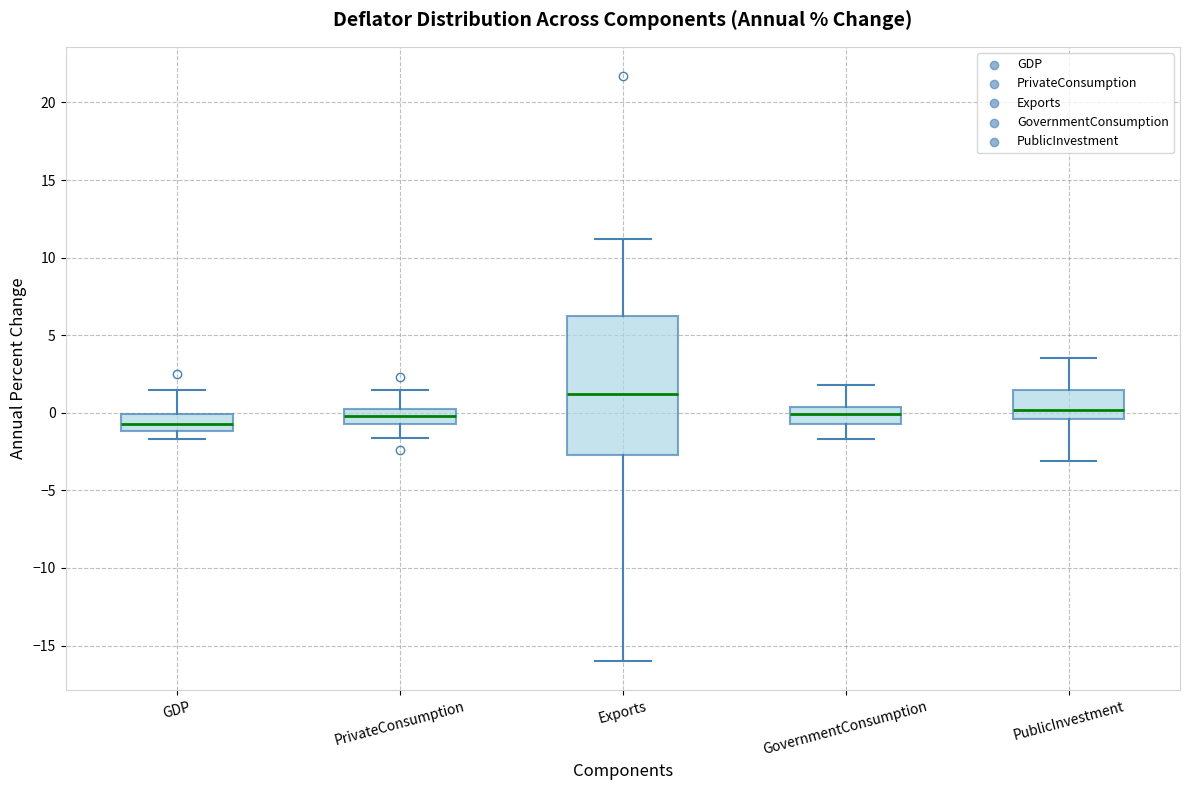

Reading left to right, read every box against the y-axis: the position of its median line, the range the box covers, and the ends of its whiskers. The values are not printed on the chart, so give them approximately, as read against the axis.

GDP: median -0.5, box -1.0 to 0.0, whiskers -1.5 to 1.5
PrivateConsumption: median 0.0, box -0.5 to 0.5, whiskers -1.5 to 1.5
Exports: median 1.0, box -2.5 to 6.5, whiskers -16.0 to 11.0
GovernmentConsumption: median 0.0, box -0.5 to 0.5, whiskers -1.5 to 2.0
PublicInvestment: median 0.0, box -0.5 to 1.5, whiskers -3.0 to 3.5